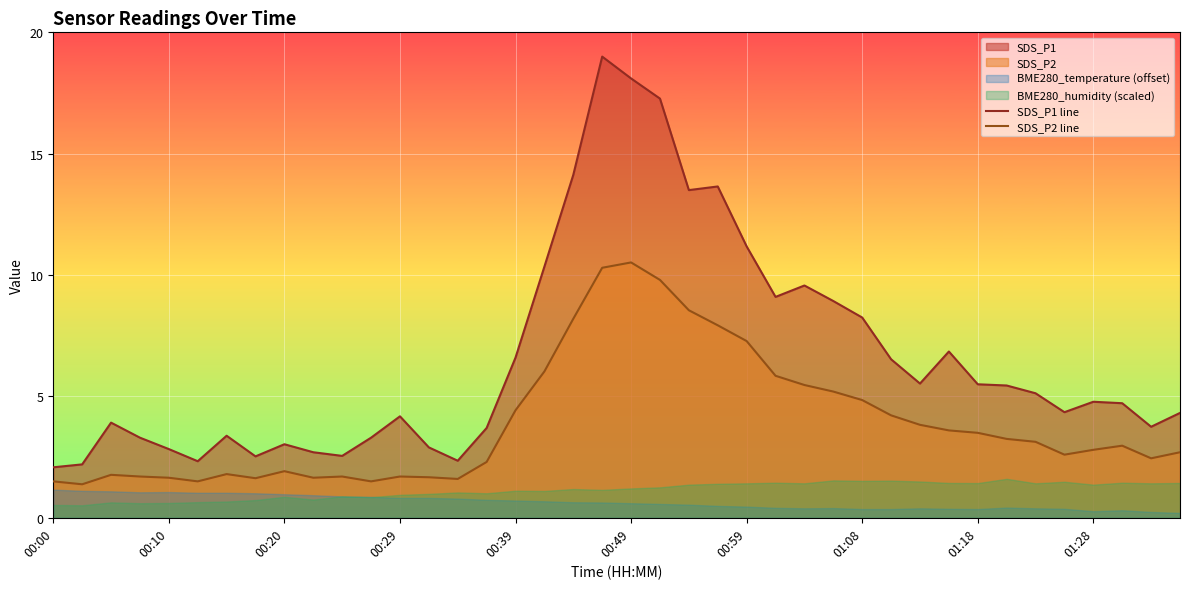

Which series has the largest range (max minus min)?

SDS_P1 line